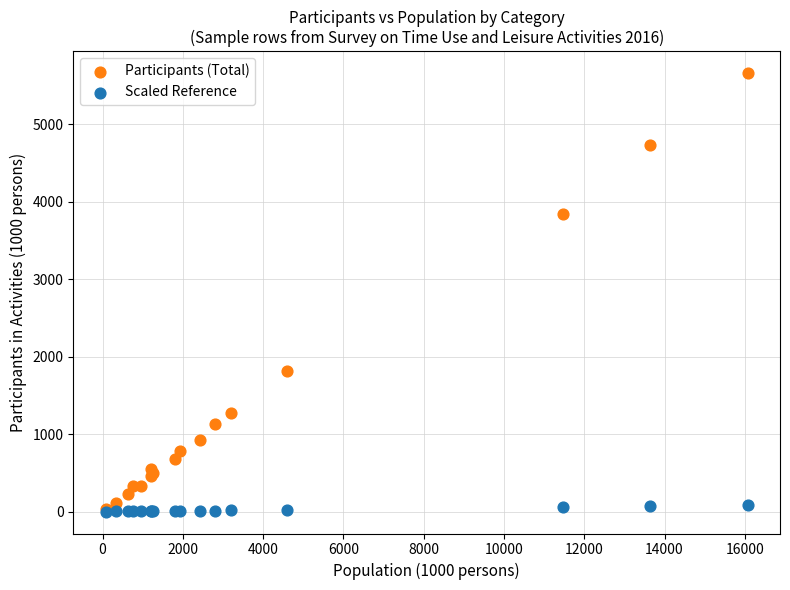

Which series has the widest spread of Y values?

Participants (Total)